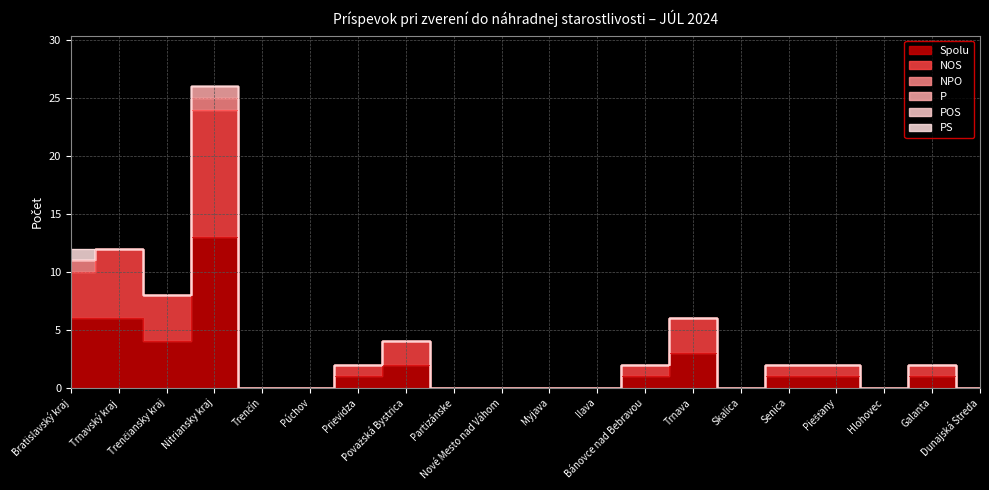

What are all the series names shown in the legend?

Spolu, NOS, NPO, P, POS, PS